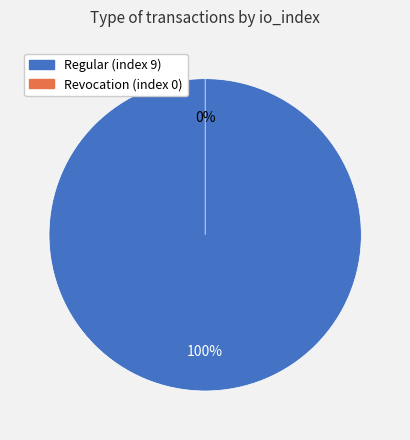

What is the largest slice in the pie chart?

Regular (index 9)